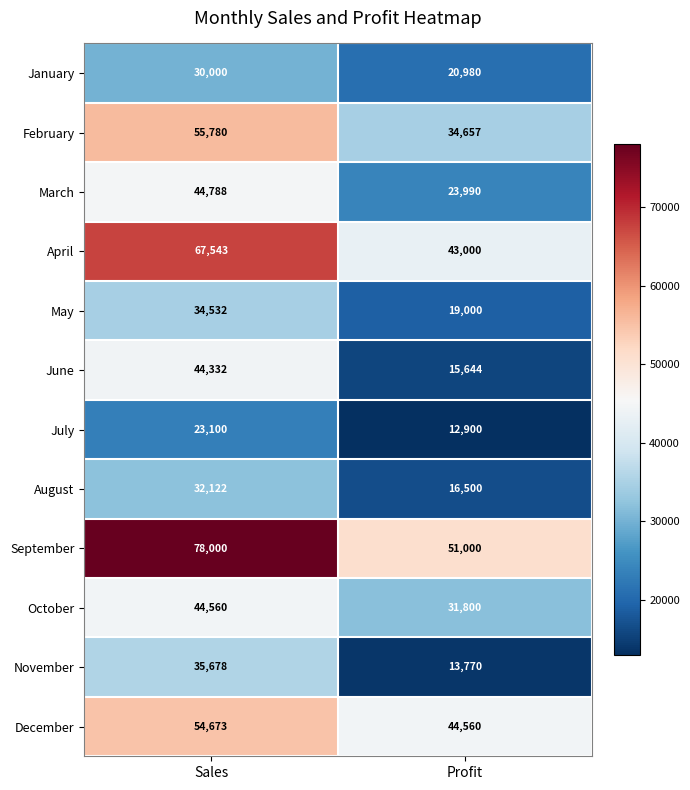

At which label is February closest to 45218?

Profit